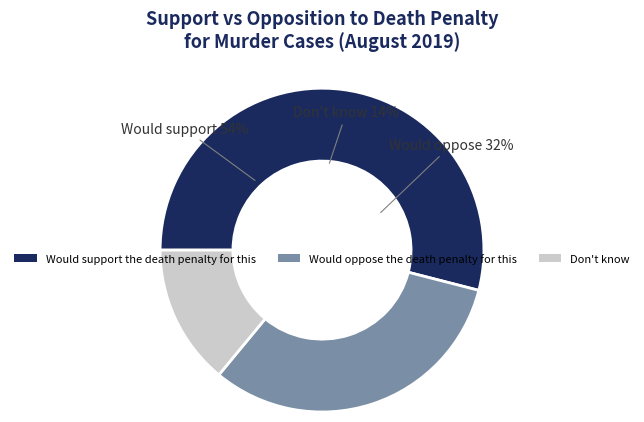

What is the change in value from Would oppose the death penalty for this to Don't know?

-0.2